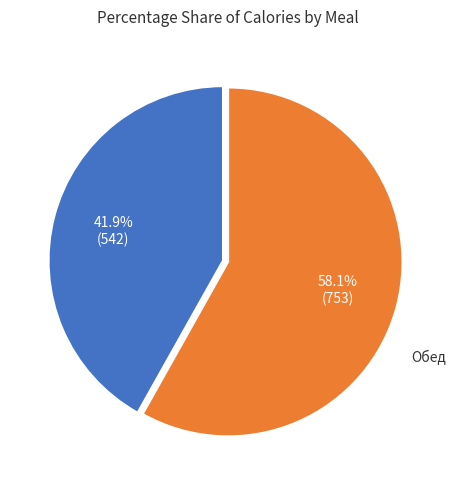

Does any single category account for the majority?

Yes